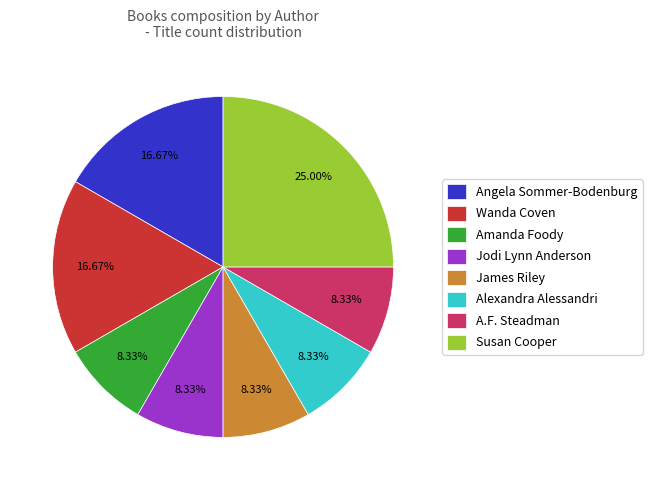

To the nearest percent, what is the combined percentage of Wanda Coven and James Riley?

25%